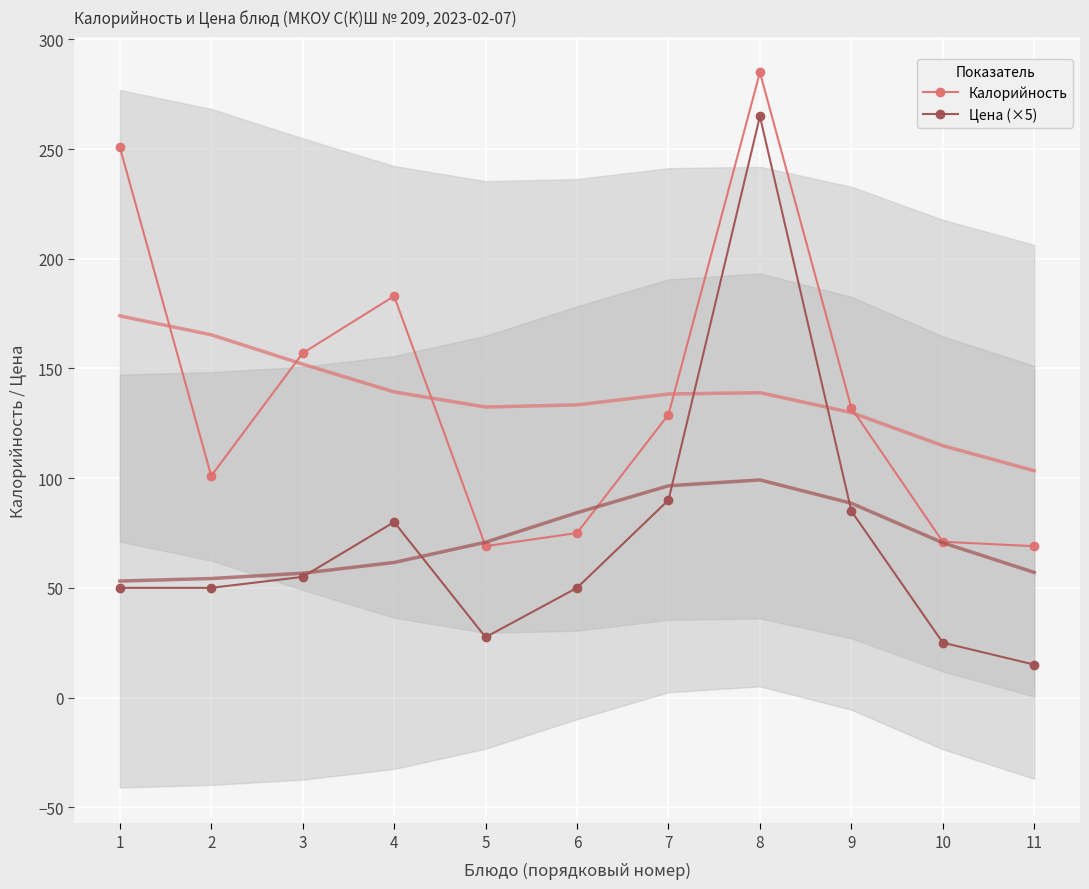

True or false: Калорийность has a value of 75.0 at 6.

True